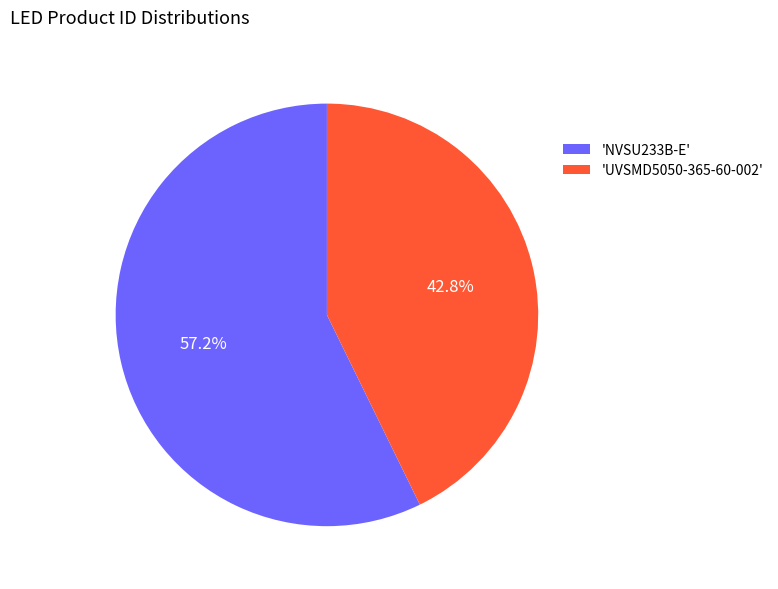

Approximately how many times larger is the value at 'UVSMD5050-365-60-002' compared to 'NVSU233B-E'?

0.7